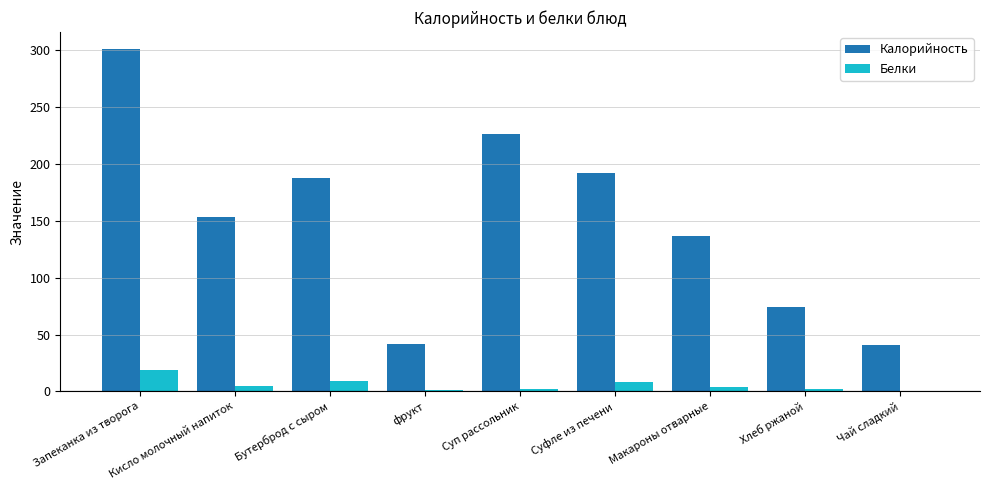

What is the spread (max minus min) of values at Кисло молочный напиток?

148